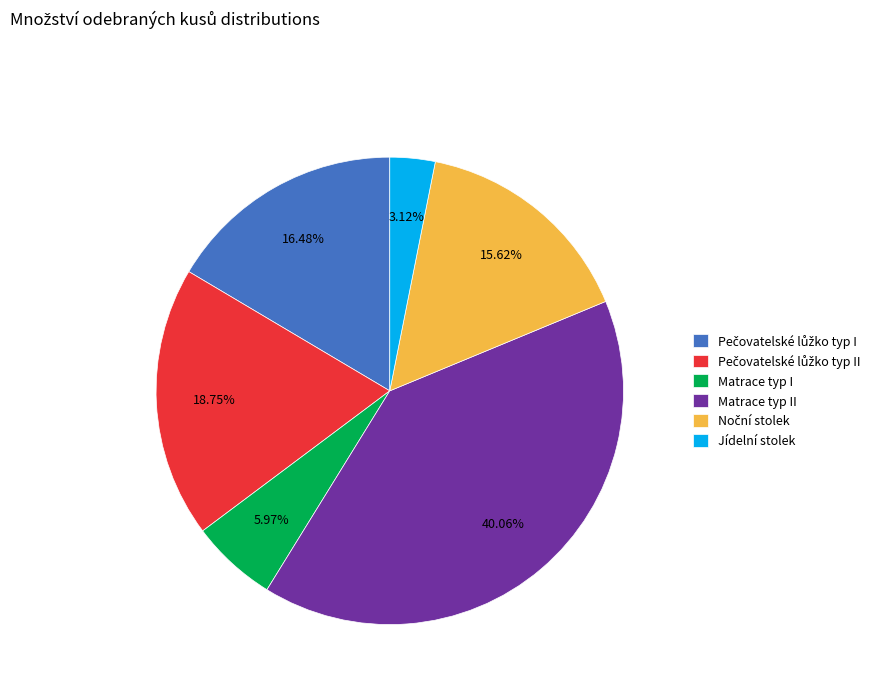

Count the number of slices in the pie.

6